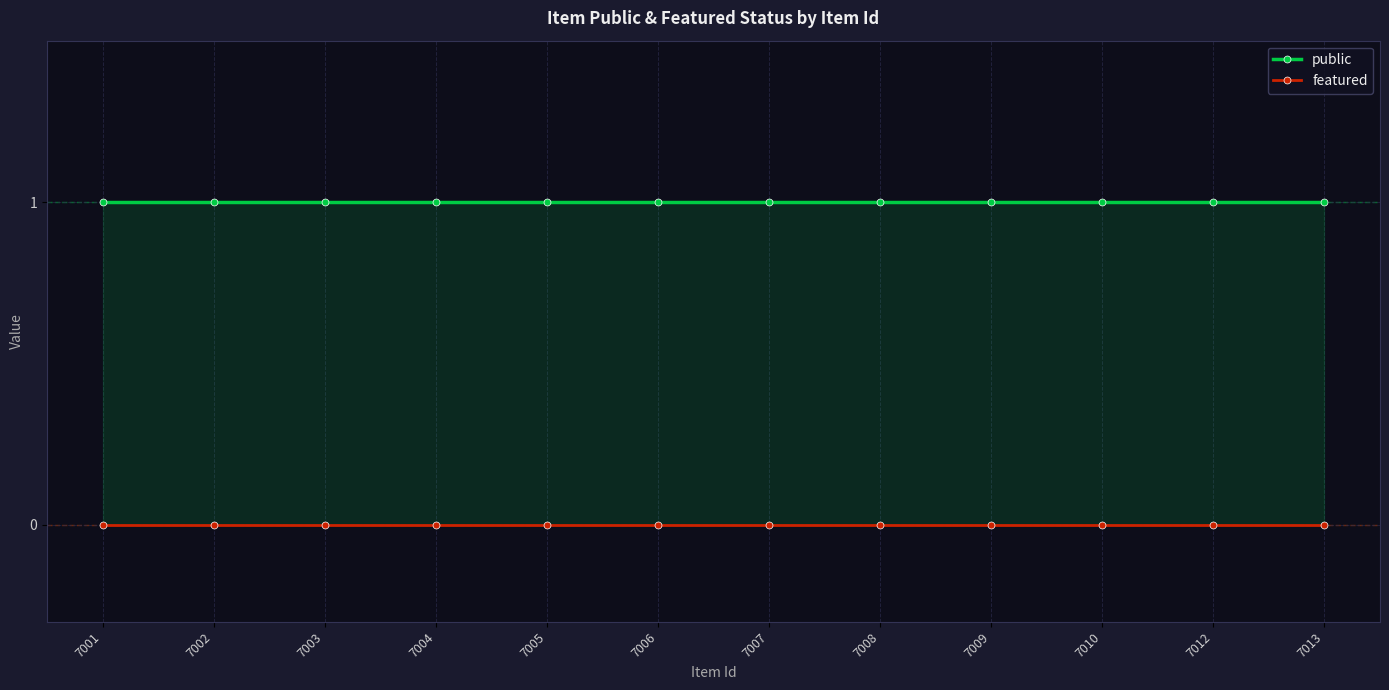

Reading right to left, transcribe all the data shown in this chart.

public: 7013=1	7012=1	7010=1	7009=1	7008=1	7007=1	7006=1	7005=1	7004=1	7003=1	7002=1	7001=1
featured: 7013=0	7012=0	7010=0	7009=0	7008=0	7007=0	7006=0	7005=0	7004=0	7003=0	7002=0	7001=0